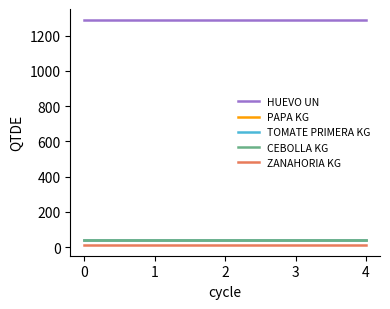

The PAPA KG series shows 42 at 2. True or false?

True